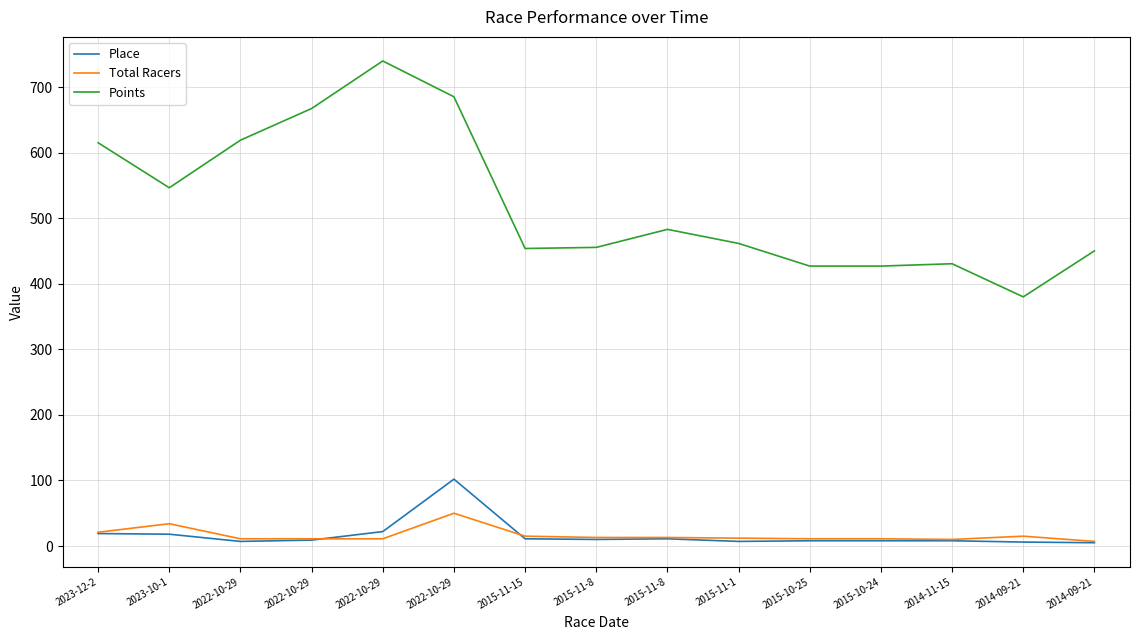

What is the label of the 7th point from the right?

2015-11-8